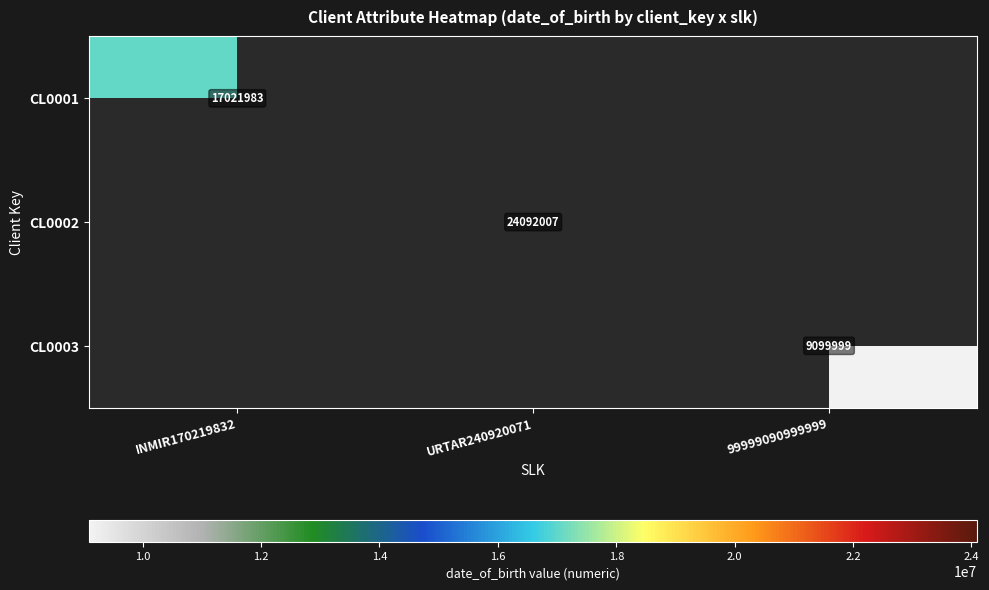

The value of CL0002 at URTAR240920071 is 7726556. True or false?

False